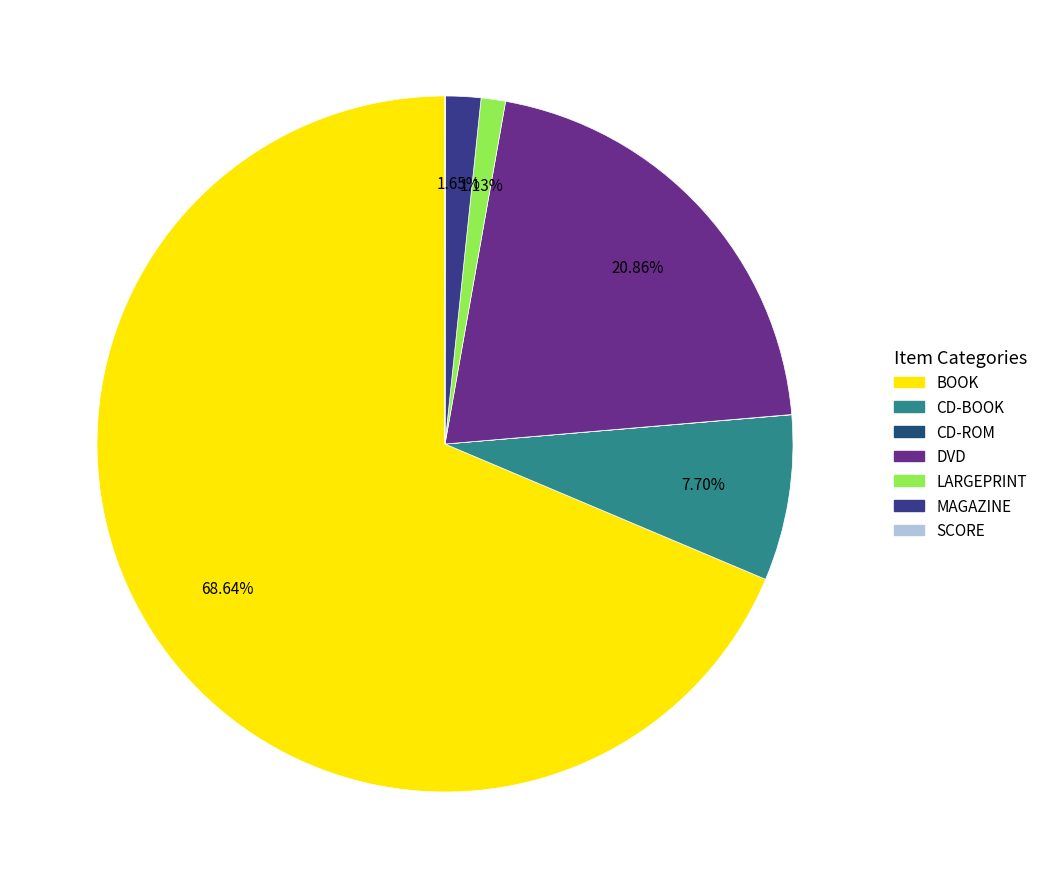

Which has a higher value, LARGEPRINT or BOOK?

BOOK